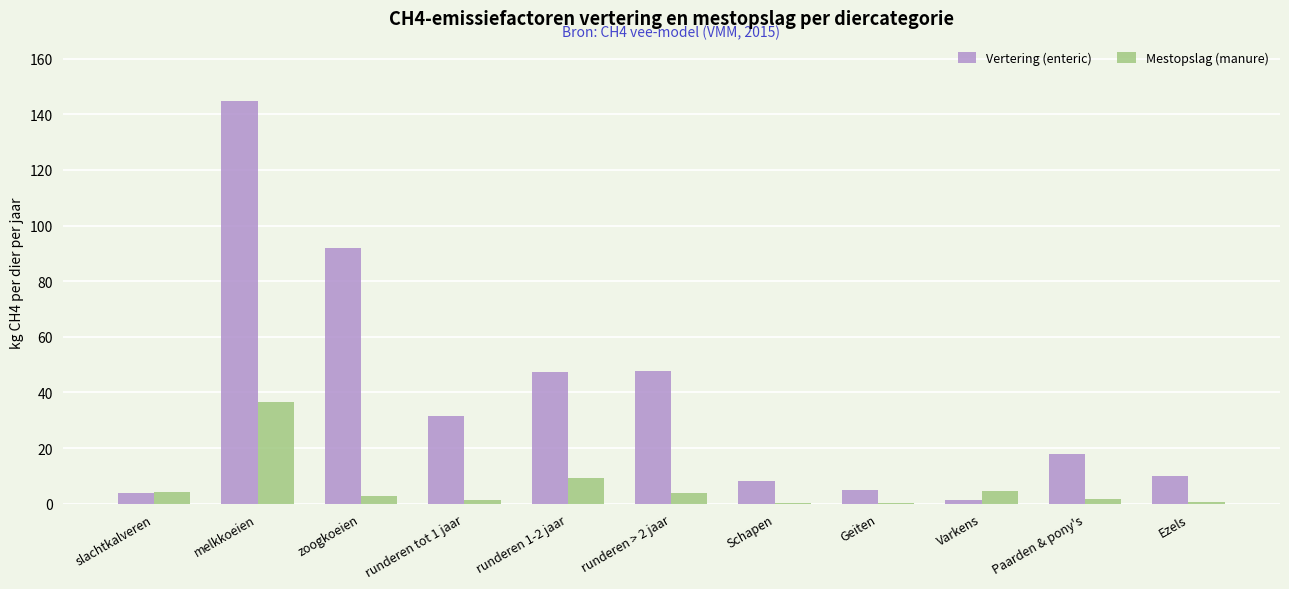

Which category has the highest value across all series?

melkkoeien